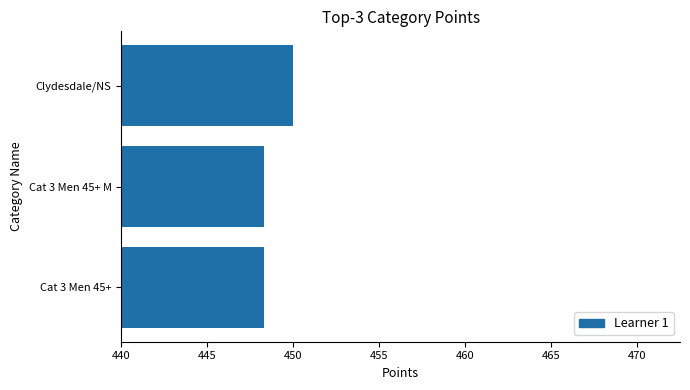

Is it true that the value at Cat 3 Men 45+ M is 448.3?

True